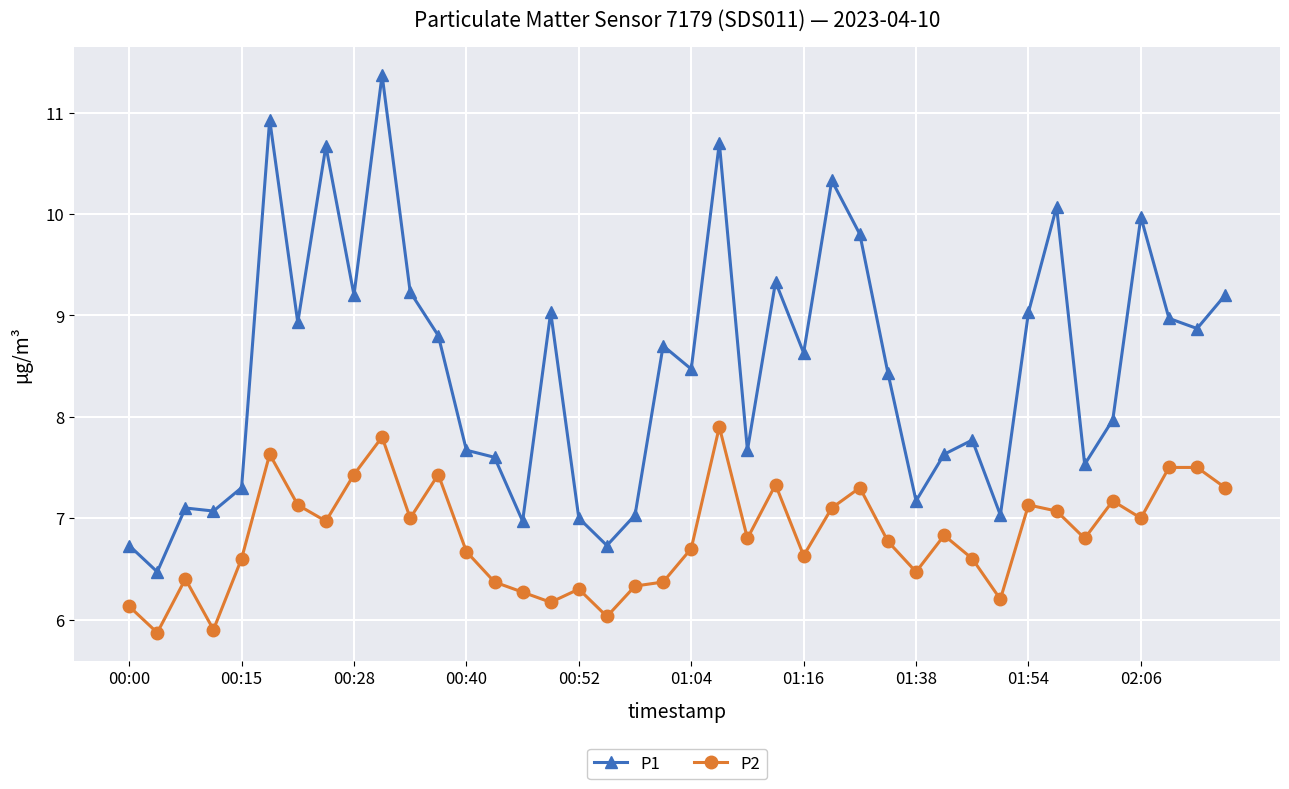

What is the value of the P2 point at the 32nd from the left?

6.2